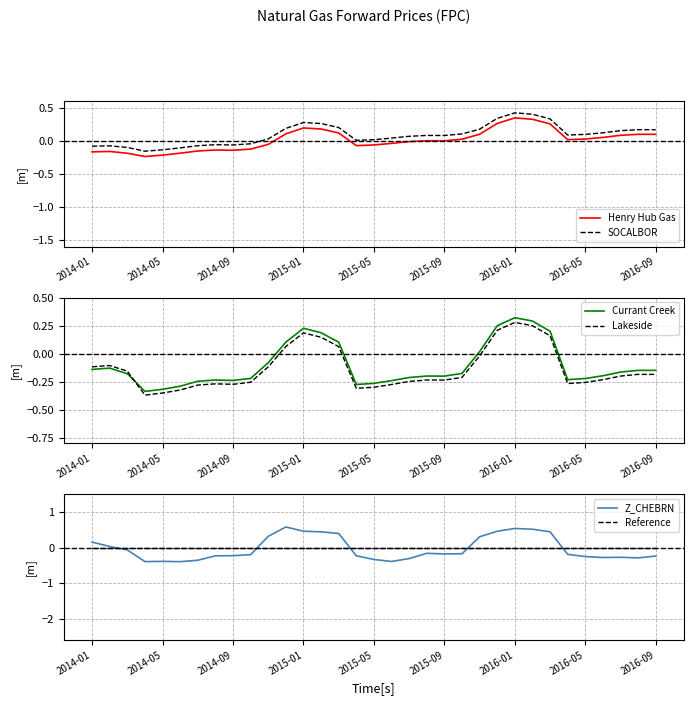

How many interior local peaks does the Z_CHEBRN series have?

5